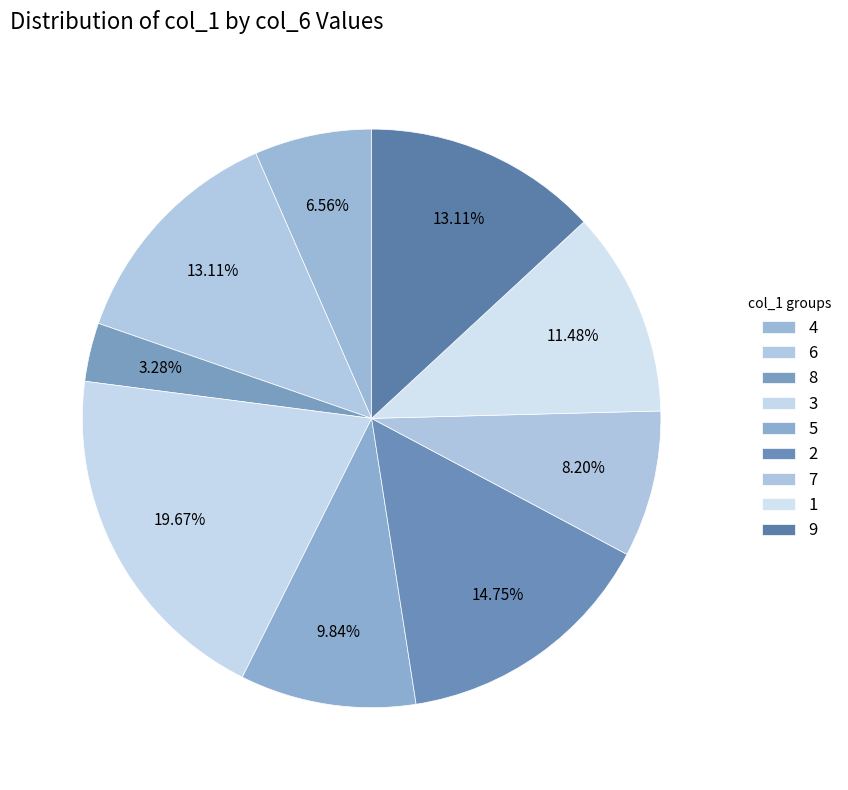

Count the number of slices in the pie.

9